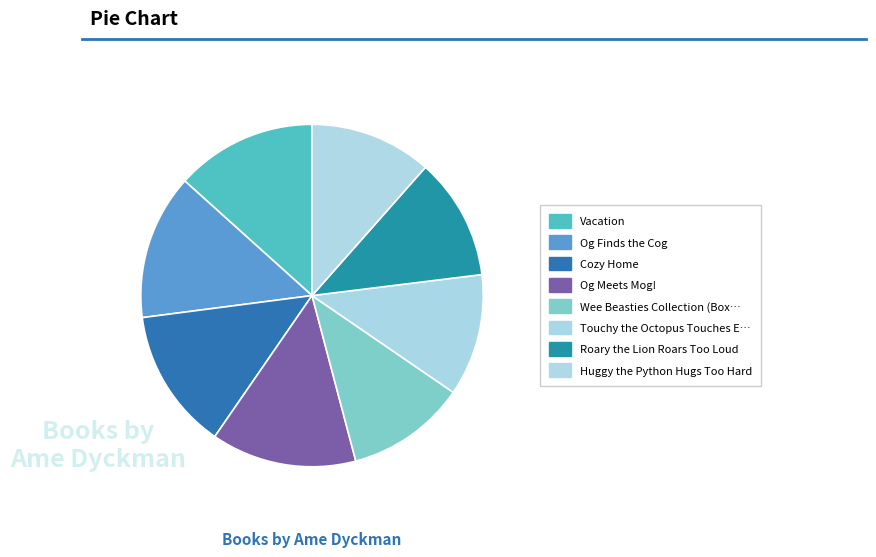

Rank the categories by value from lowest to highest.

Wee Beasties Collection (Boxed Set), Huggy the Python Hugs Too Hard, Roary the Lion Roars Too Loud, Touchy the Octopus Touches Everything, Cozy Home, Vacation, Og Meets Mog!, Og Finds the Cog